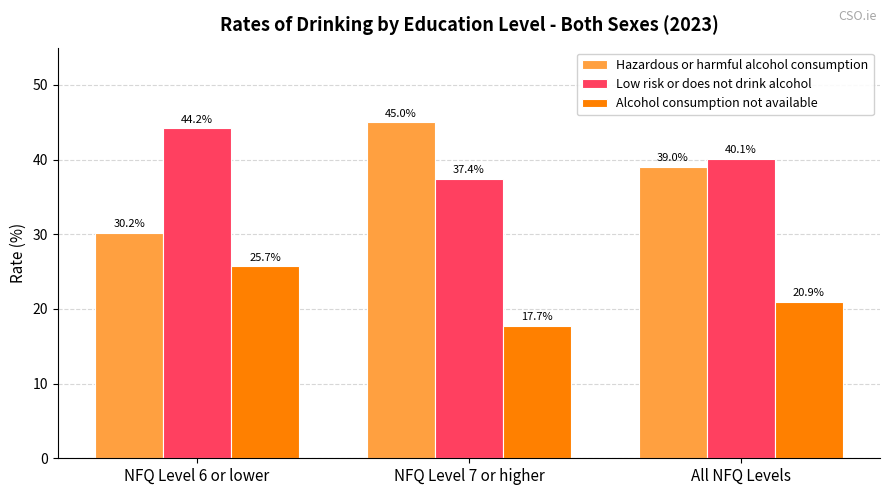

Rank the series at All NFQ Levels from lowest to highest value.

Alcohol consumption not available, Hazardous or harmful alcohol consumption, Low risk or does not drink alcohol